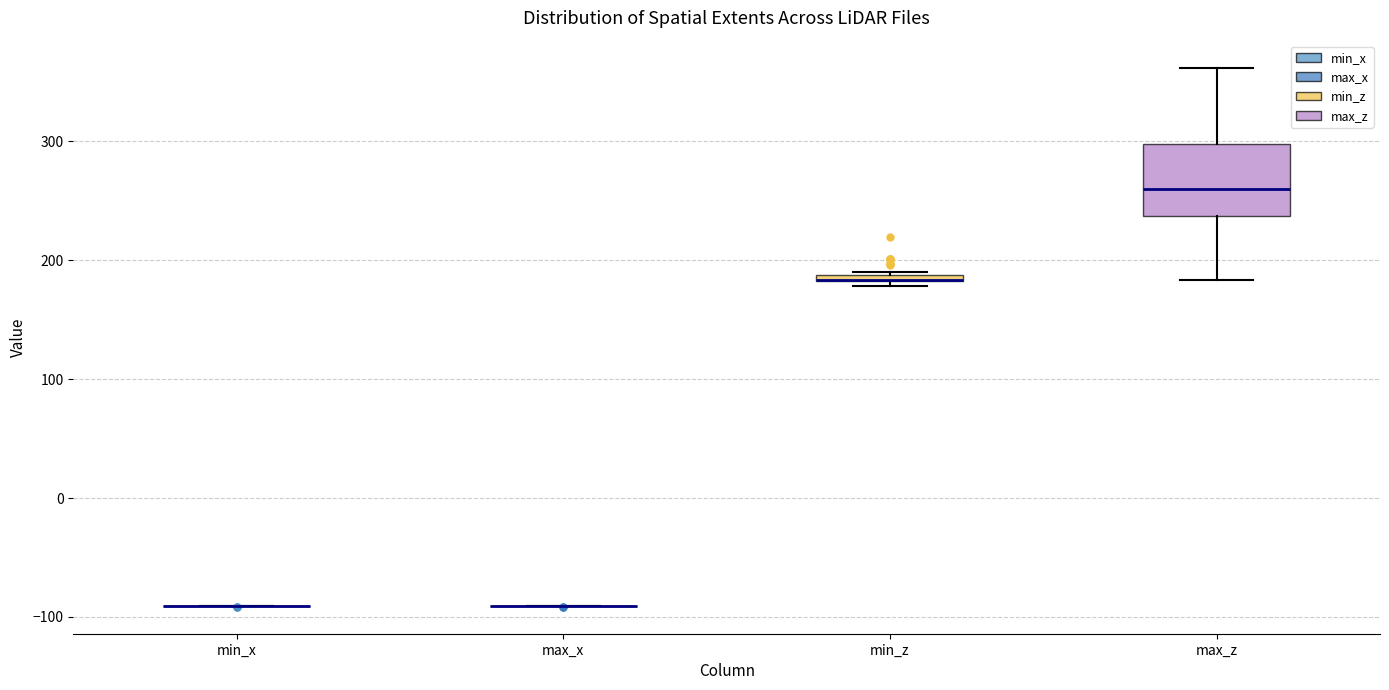

Which box is the tallest, from its lower edge to its upper edge?

max_z